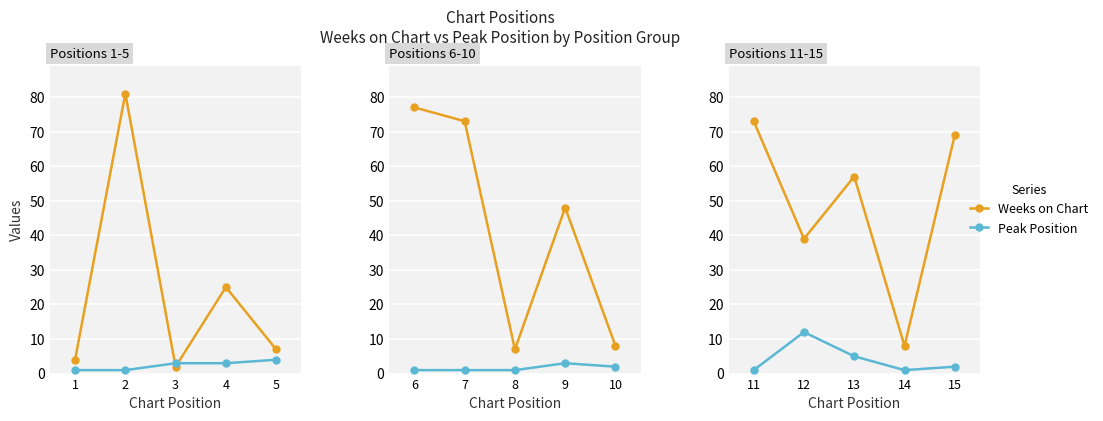

True or false: Weeks on Chart and Peak Position cross at least once.

False